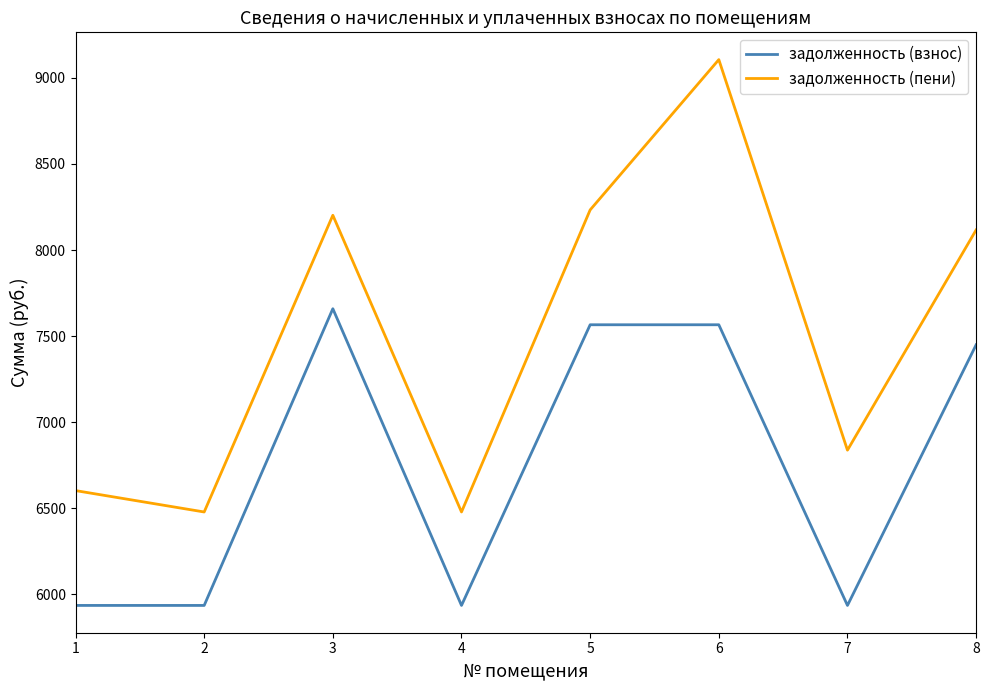

Is this an area chart (filled region under the line)?

No